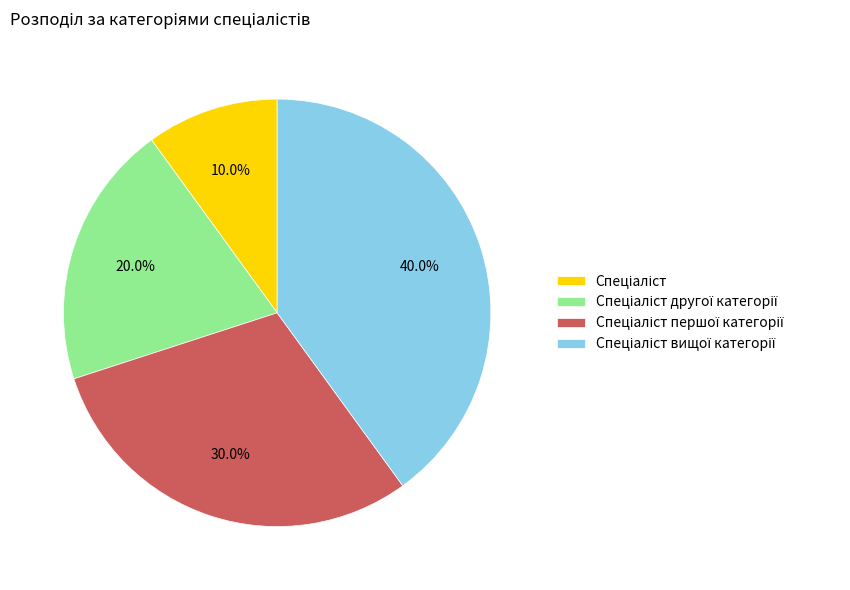

Does any single category account for the majority?

No